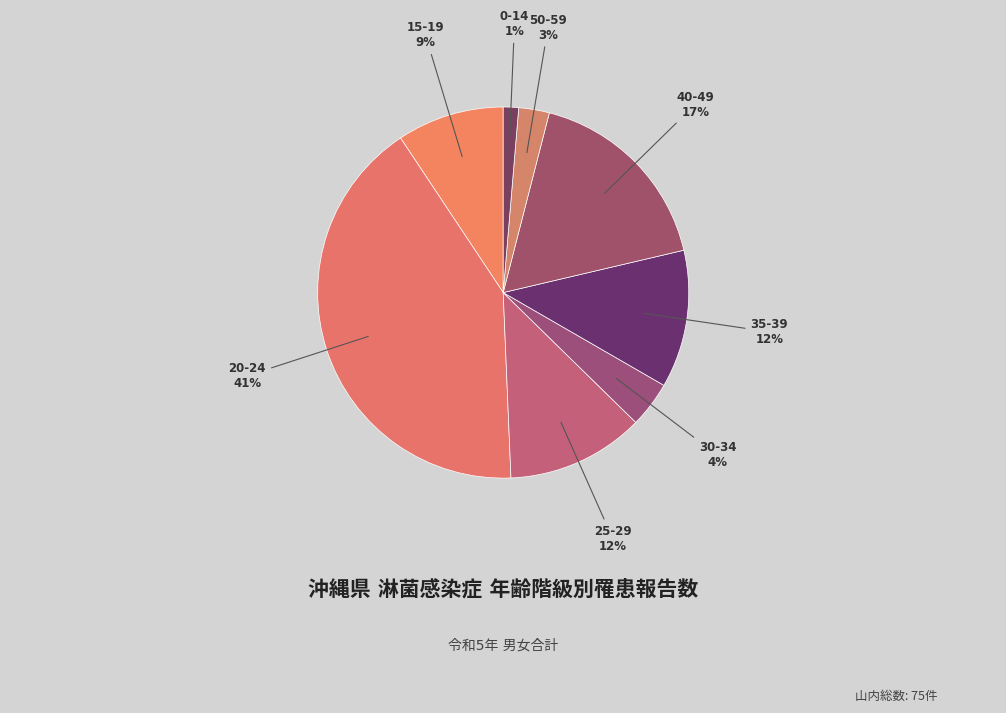

Combined, do 0-14 and 20-24 account for over 50%?

No